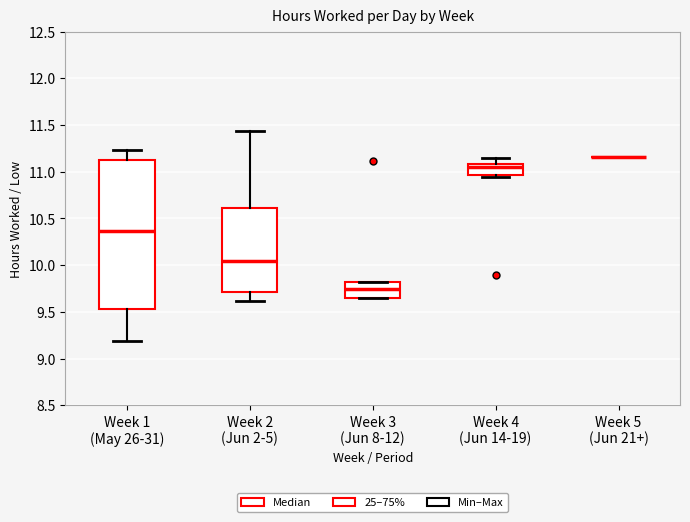

Where does the upper whisker of the box for Week 2 (Jun 2-5) end on the y-axis? The values are not printed on the chart, so give them approximately, as read against the axis.

11.45